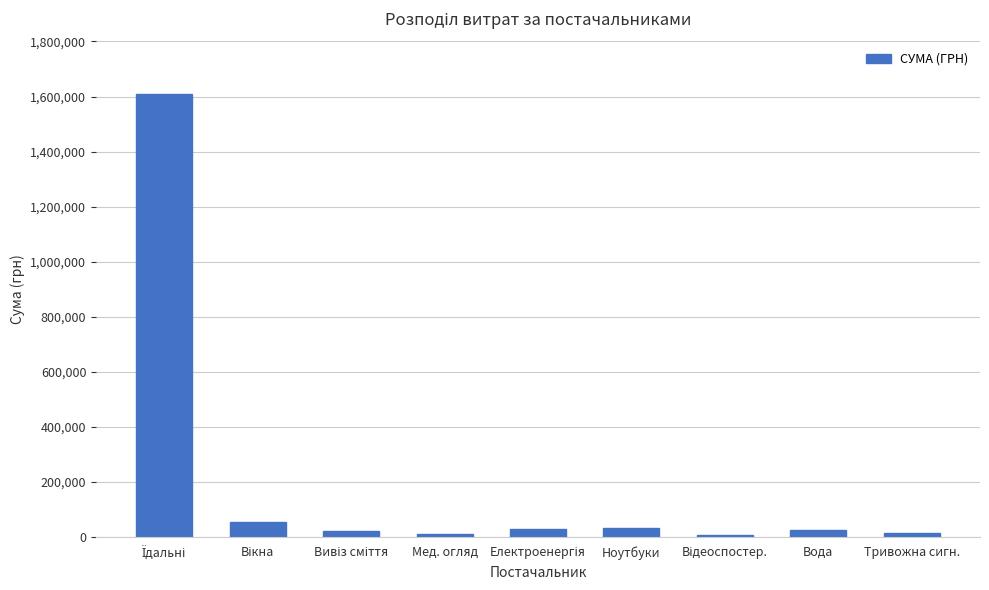

What is the value of the 6th bar from the left?

30937.5